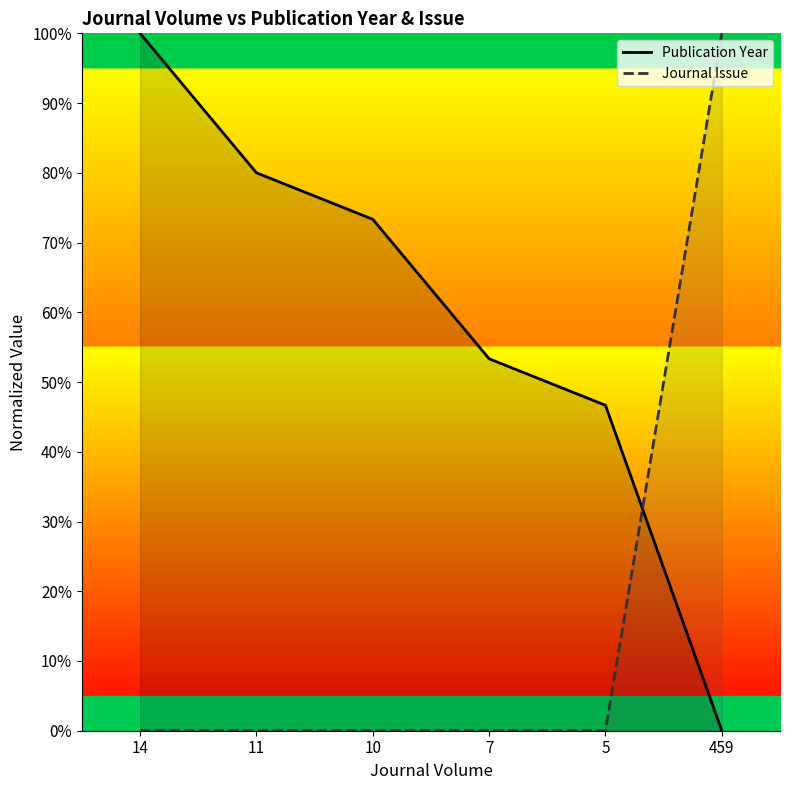

Rank the series by their maximum value, from lowest to highest.

Publication Year, Journal Issue